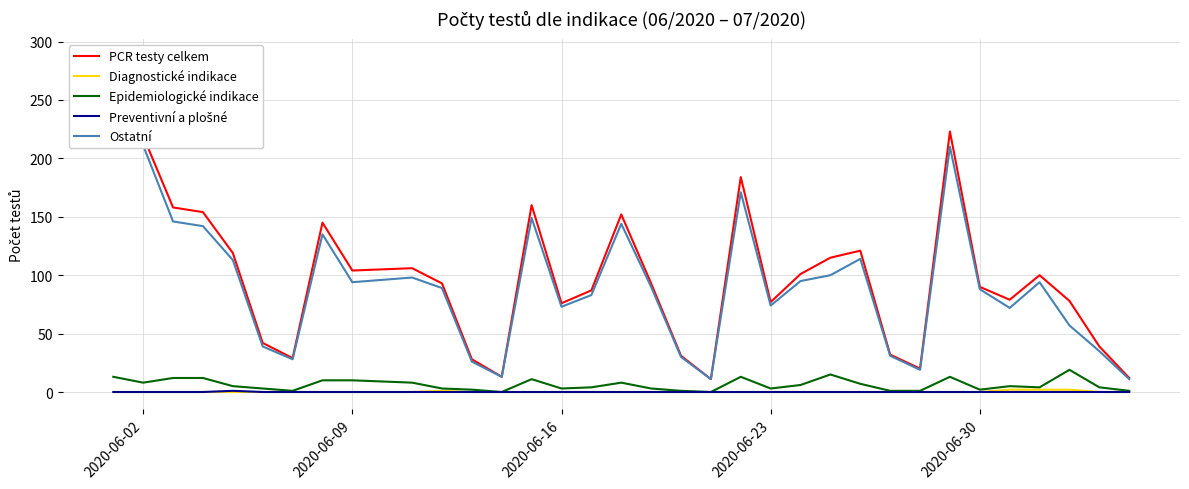

At which category is the sum across all series the highest?

2020-06-02